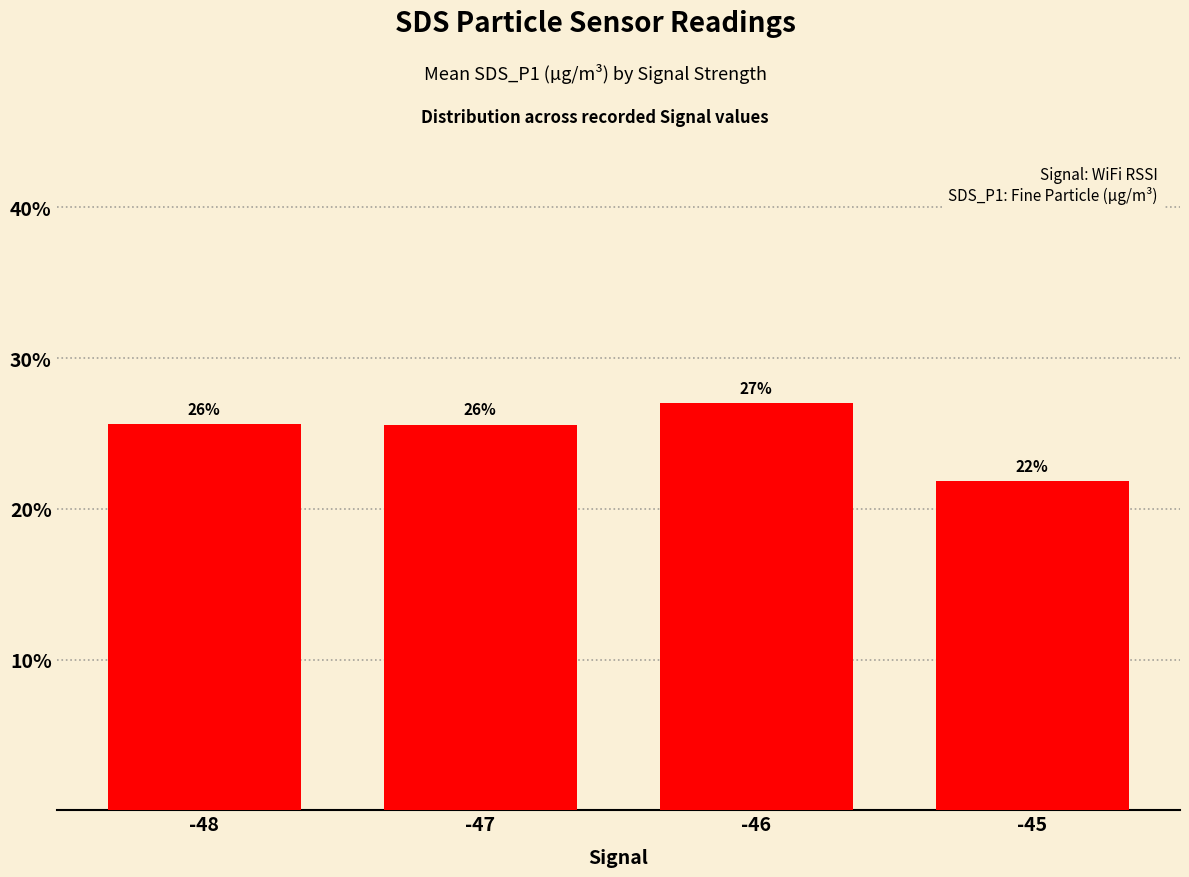

Which has a higher value, -46 or -47?

-46